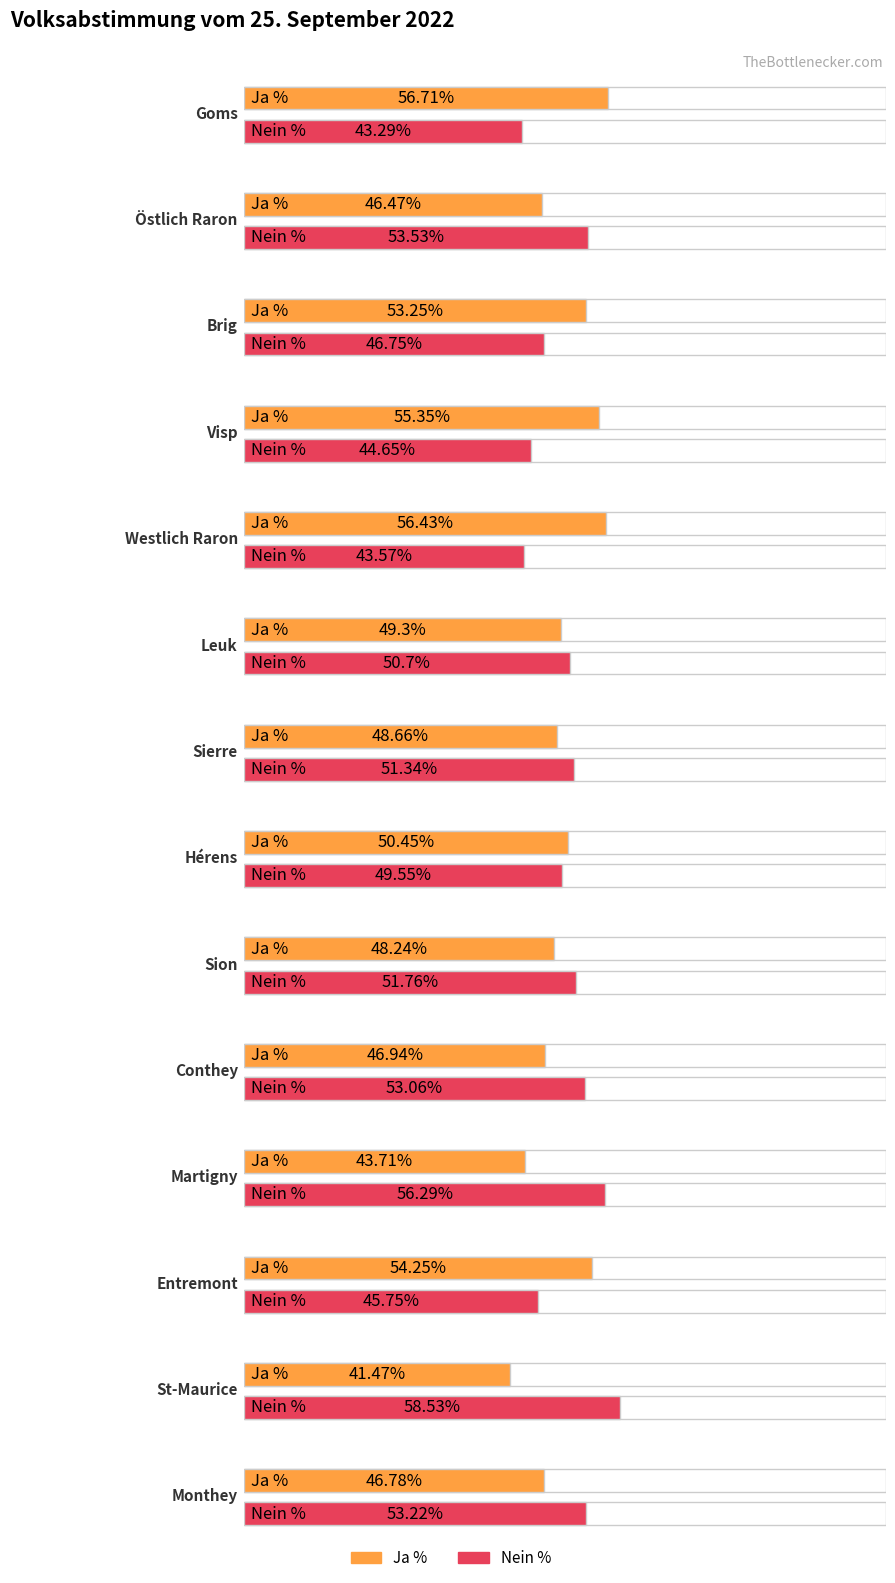

Which series has the widest spread of values?

Ja %